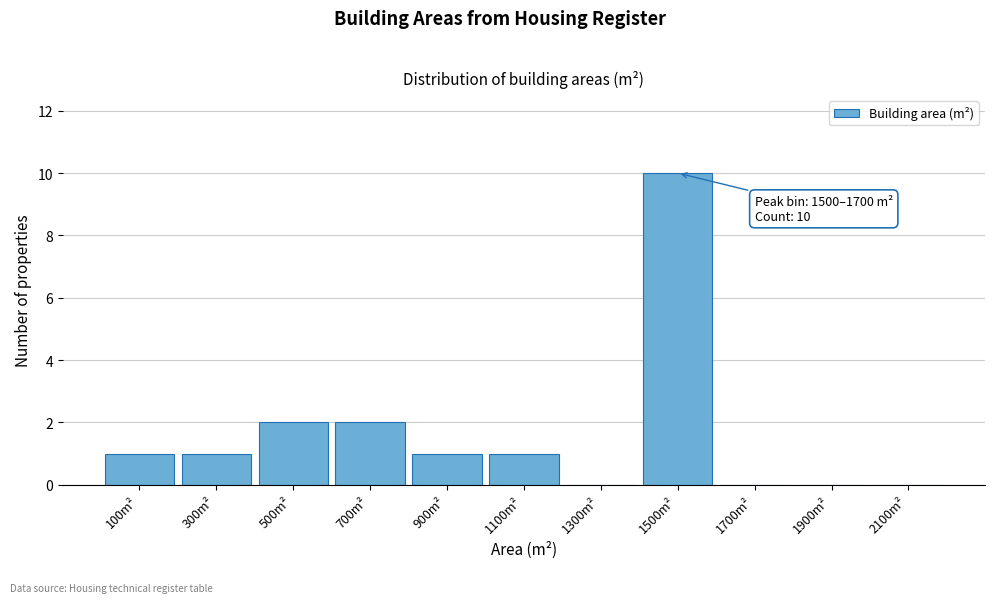

Reading left to right, extract all data points from this chart.

100m²=1	300m²=1	500m²=2	700m²=2	900m²=1	1100m²=1	1300m²=0	1500m²=10	1700m²=0	1900m²=0	2100m²=0